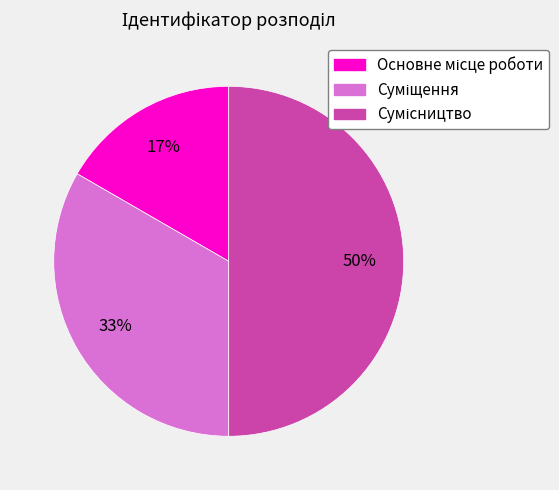

To the nearest percent, what is the average slice percentage?

33%